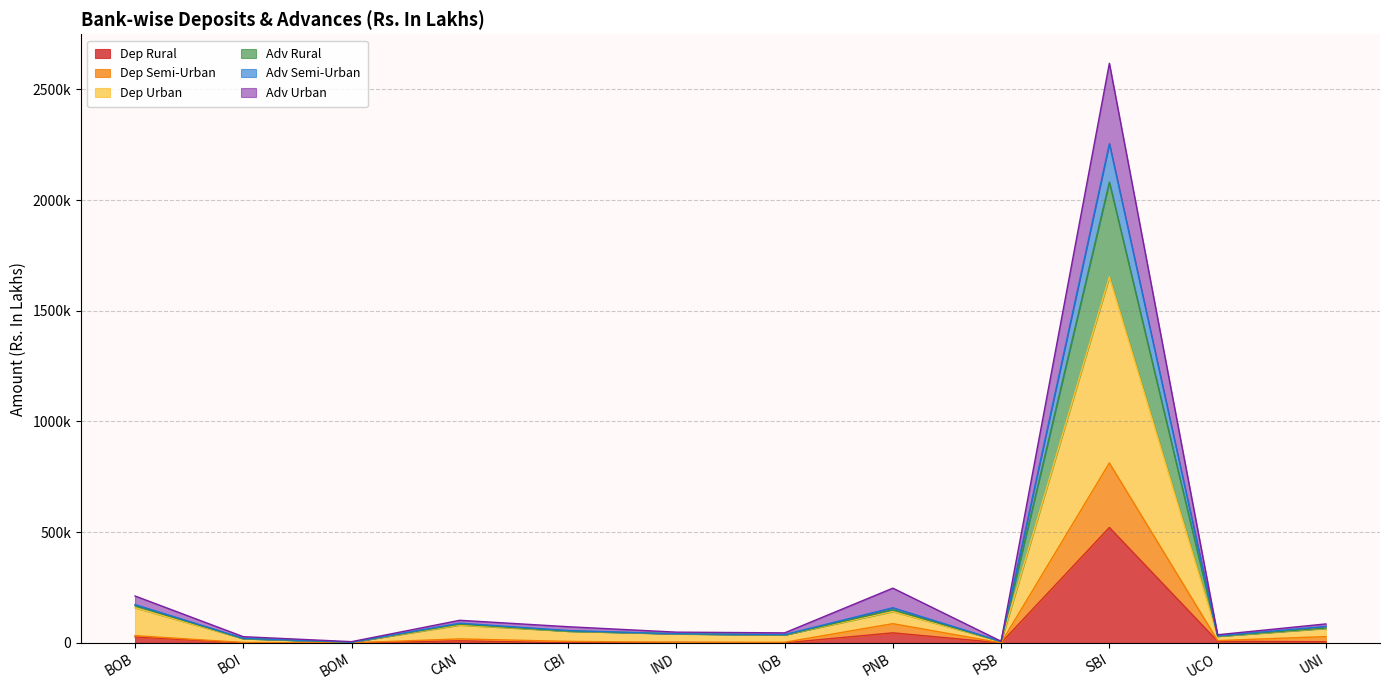

How many interior local valleys does the Dep Semi-Urban series have?

4